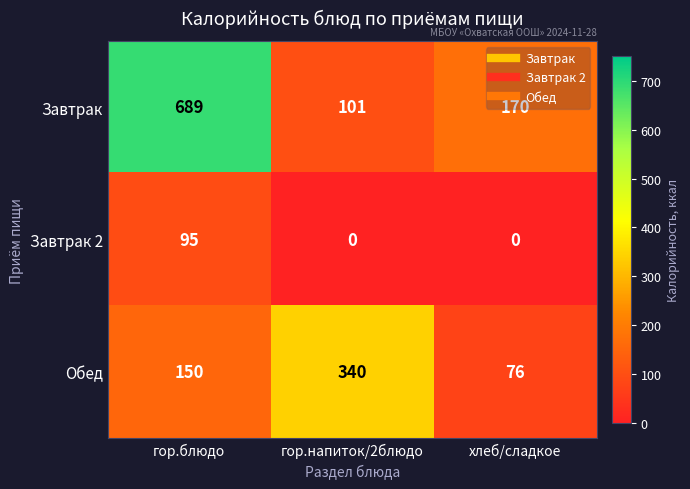

Where is Обед nearest to the value 208?

гор.блюдо